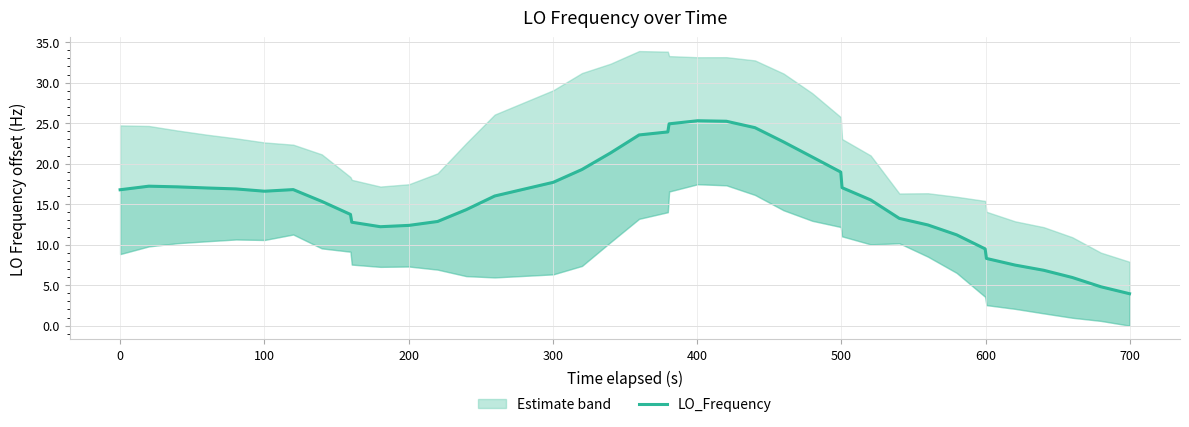

What is the sum of all values?

612.3